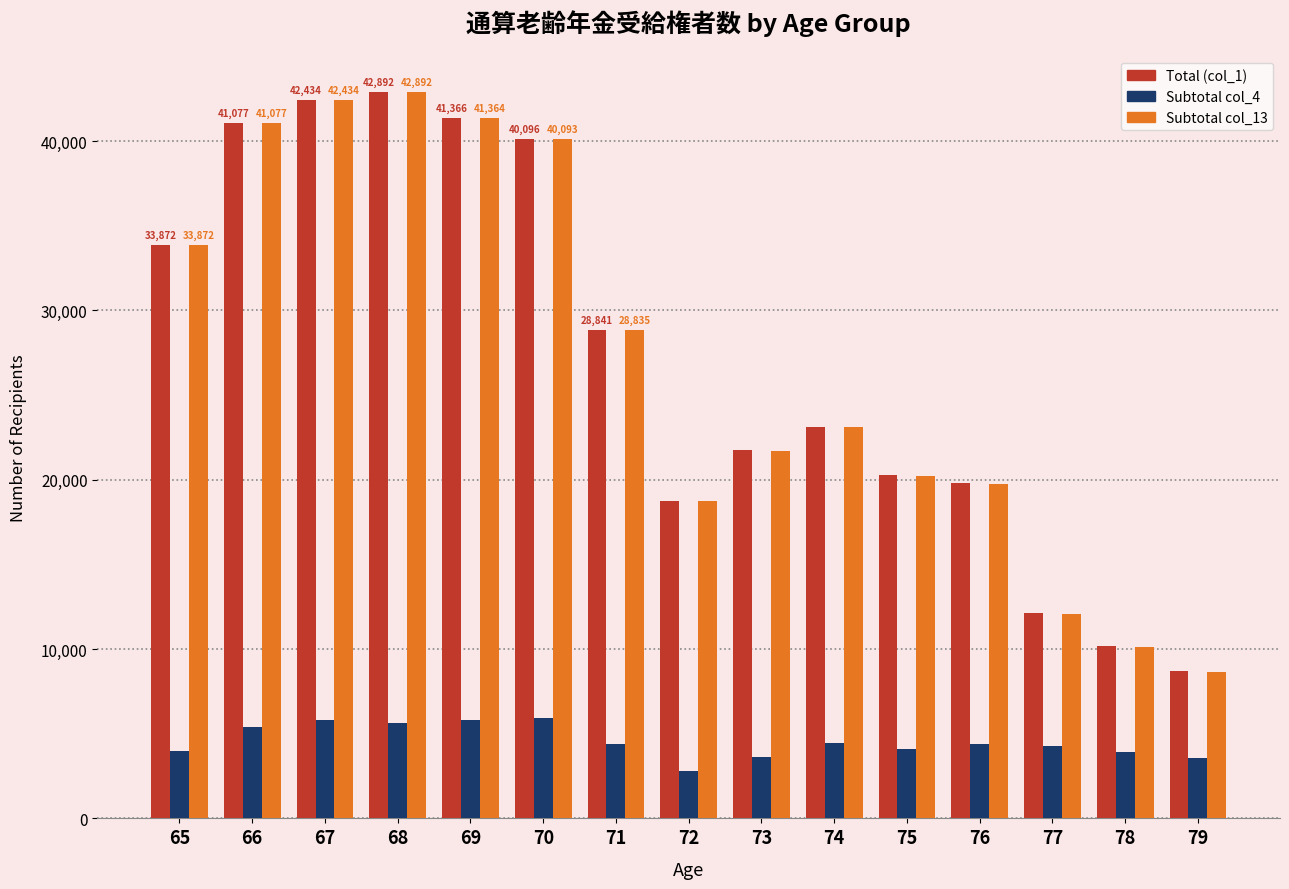

True or false: Subtotal col_4 has a value of 4427 at 74.

True